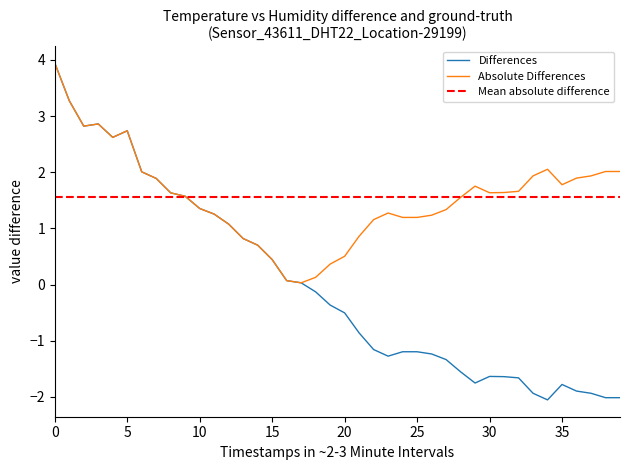

Is it true that the value at 00:17 is 1.2?

False